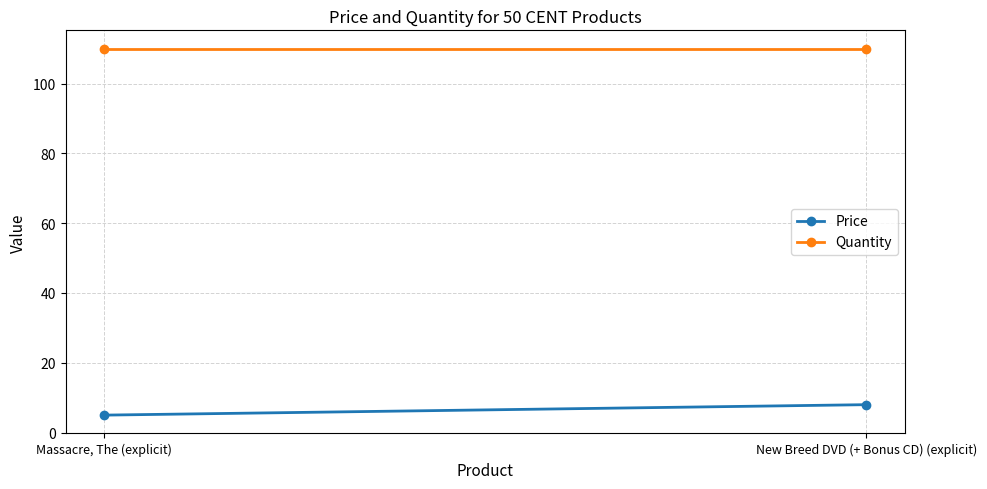

At which category is the sum across all series the highest?

New Breed DVD (+ Bonus CD) (explicit)